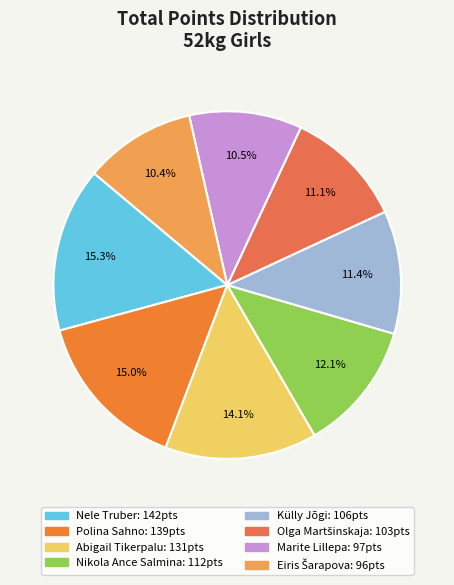

Is the sum of Abigail Tikerpalu and Eiris Šarapova greater than half?

No